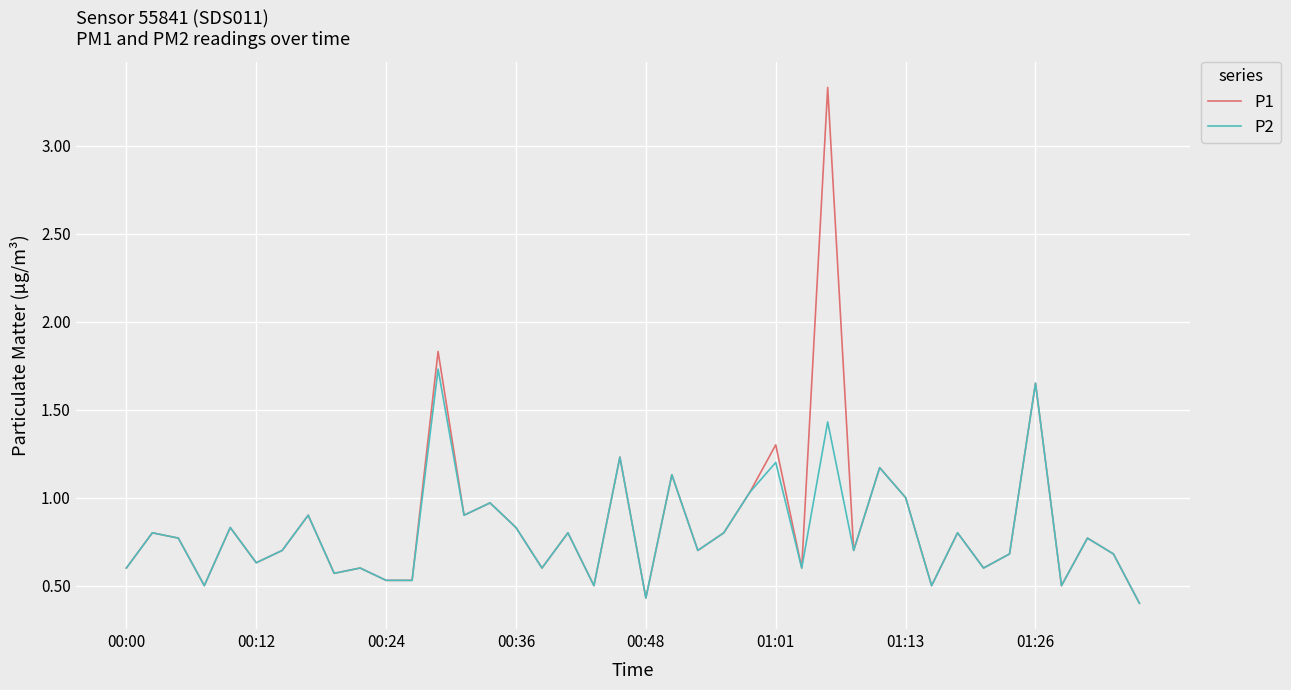

What is the average value of the P2 series?

0.8